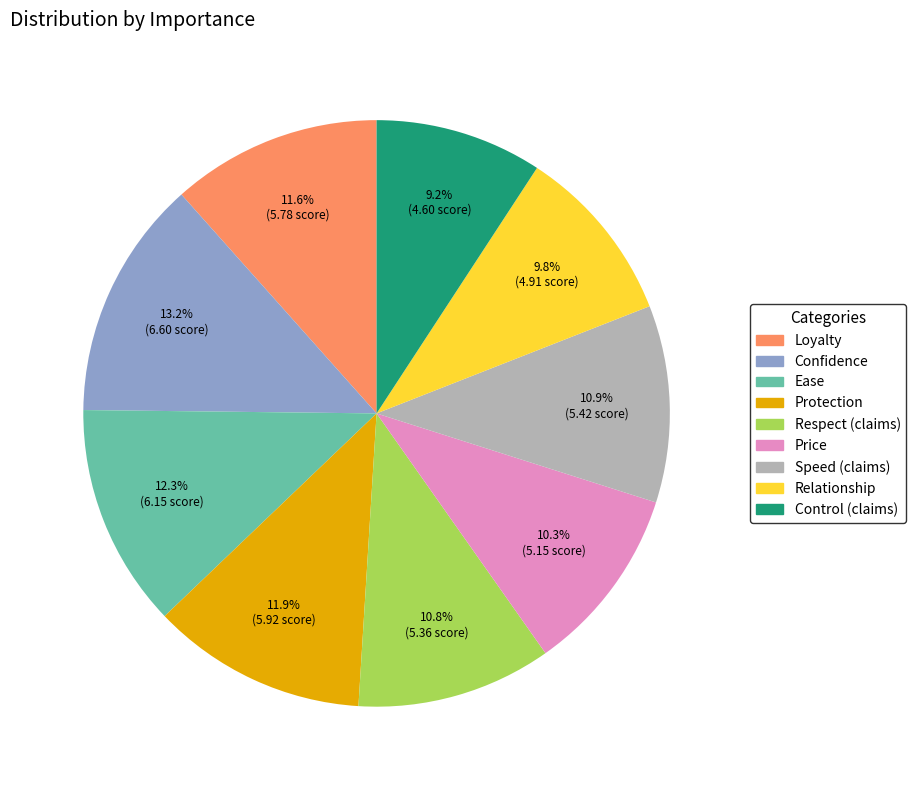

Which slice is the largest?

Confidence